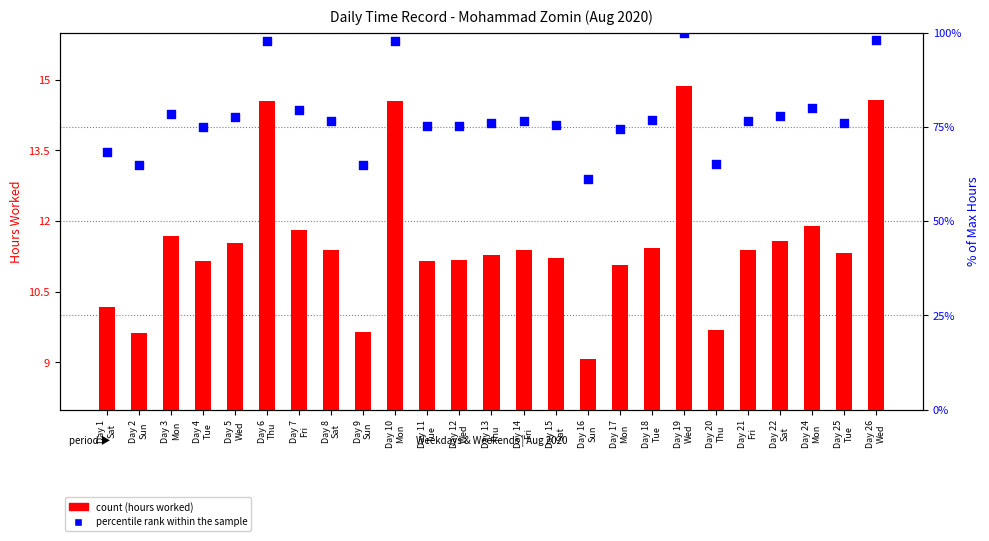

Which series has the largest Y range (max minus min)?

percentile rank within the sample